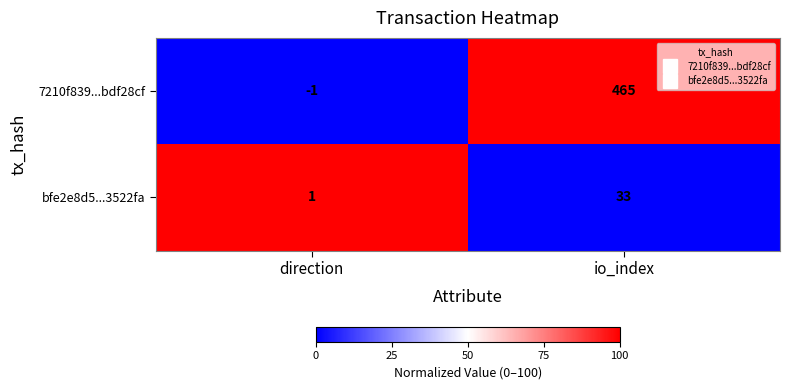

Which series has the largest total across all categories?

7210f839...bdf28cf